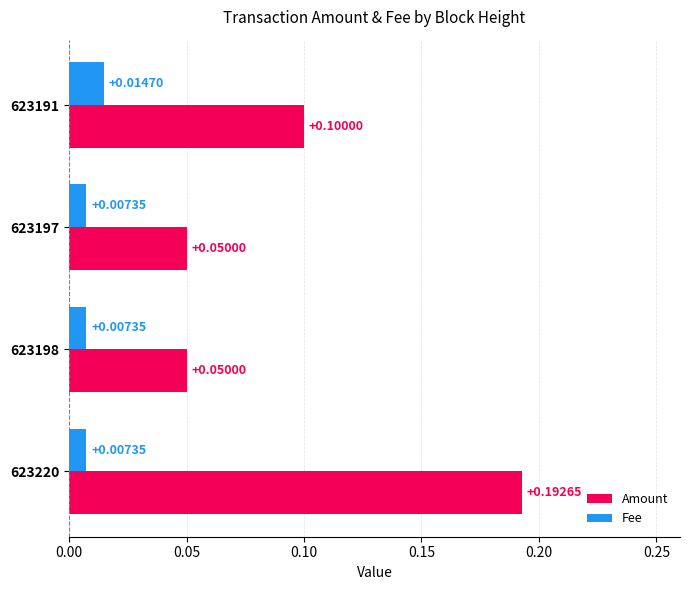

Which series has the widest spread of values?

Amount